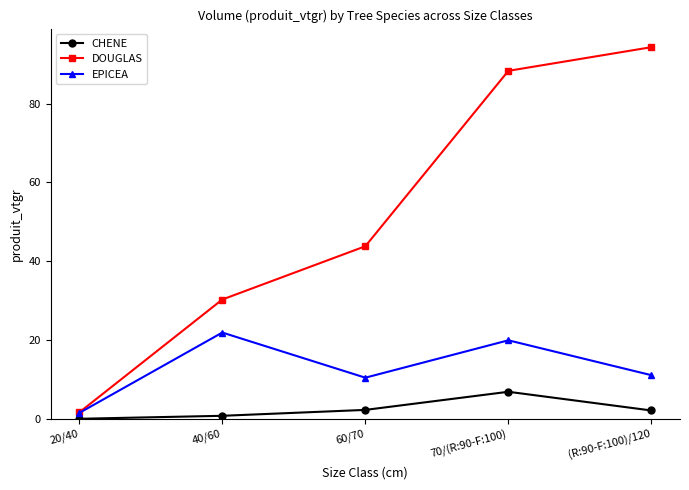

True or false: EPICEA and CHENE intersect in this chart.

False